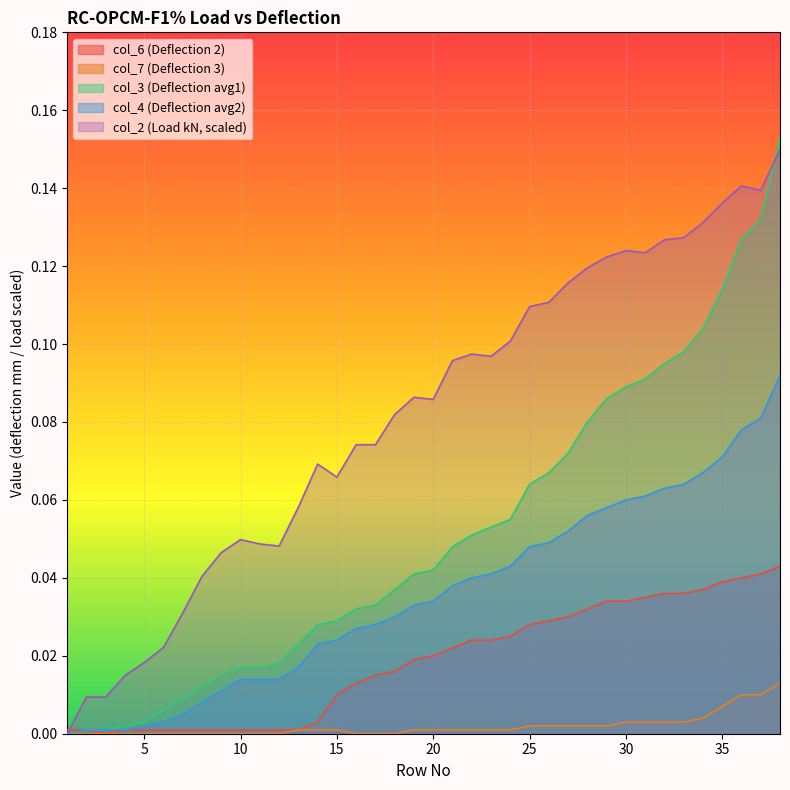

Which category has the lowest value across all series?

3